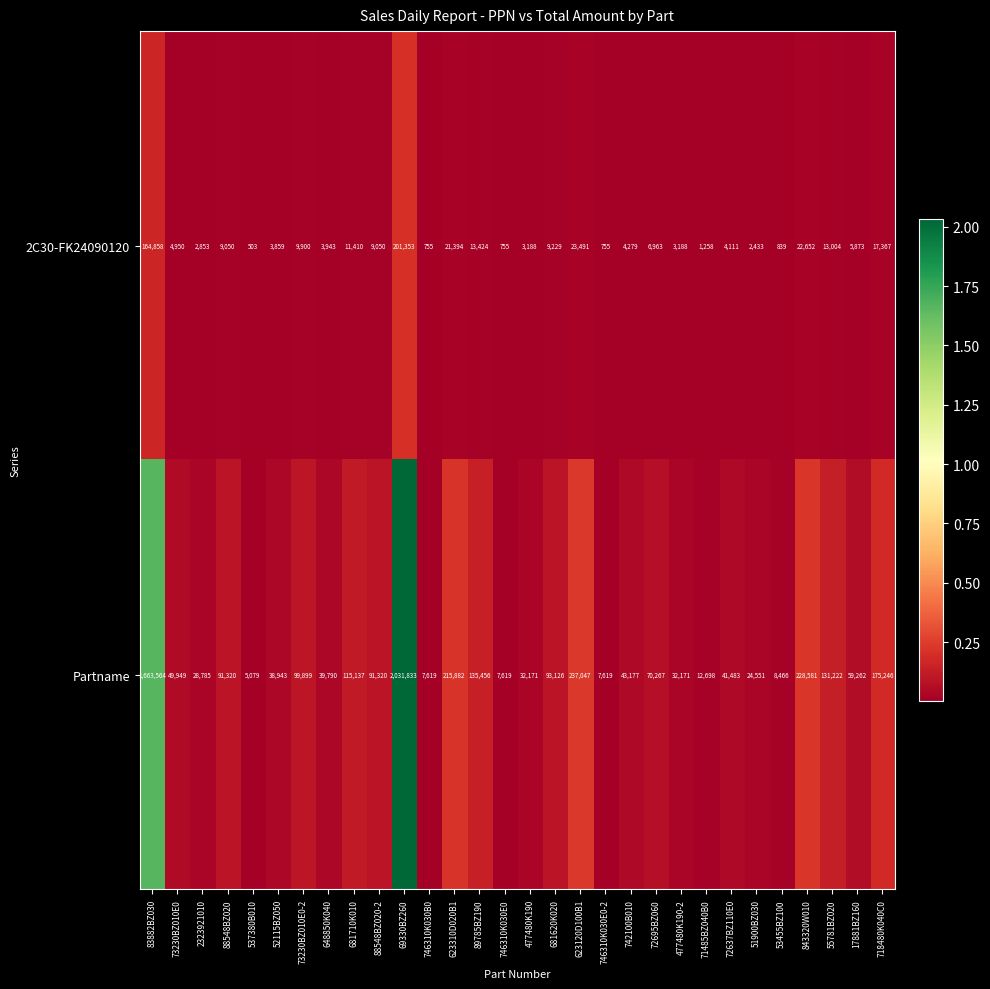

Which series has the largest total across all categories?

Partname